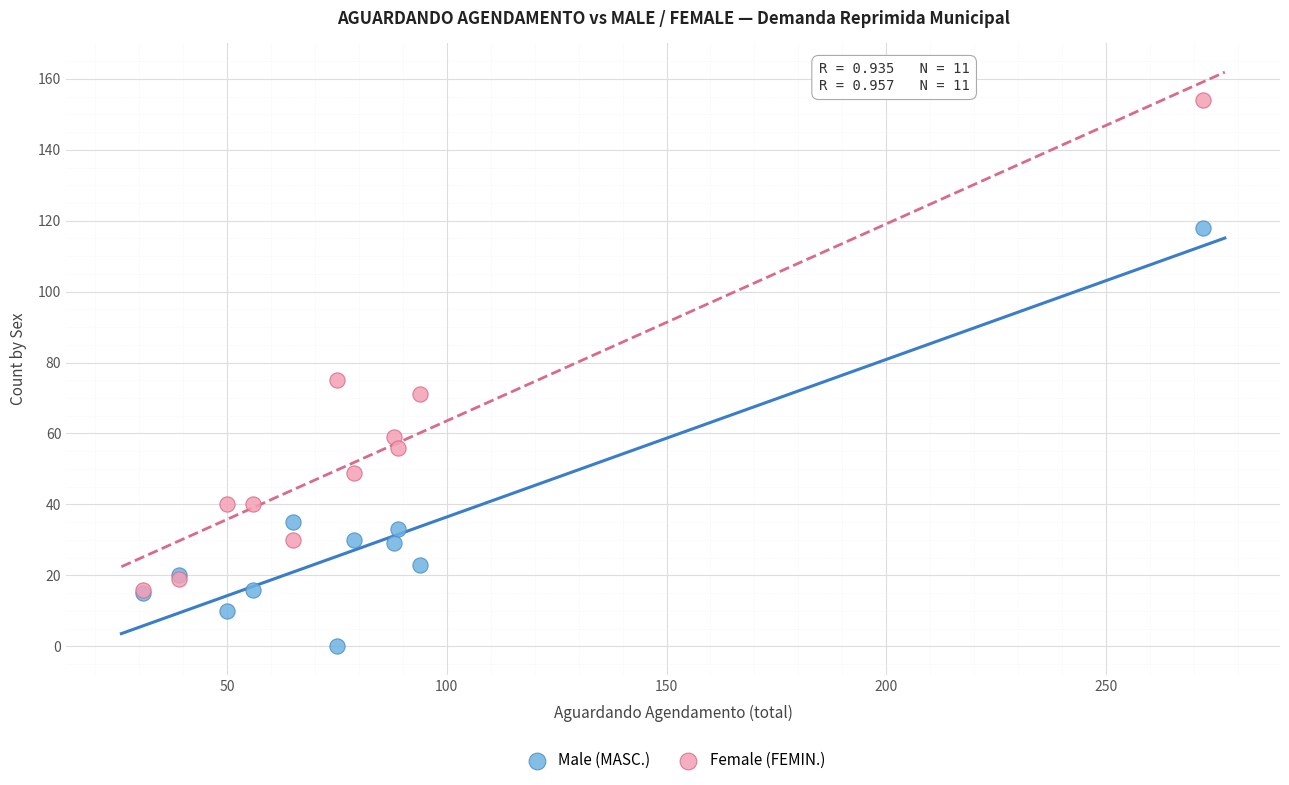

In the Female (FEMIN.) series, what Y value is closest to 85?

75